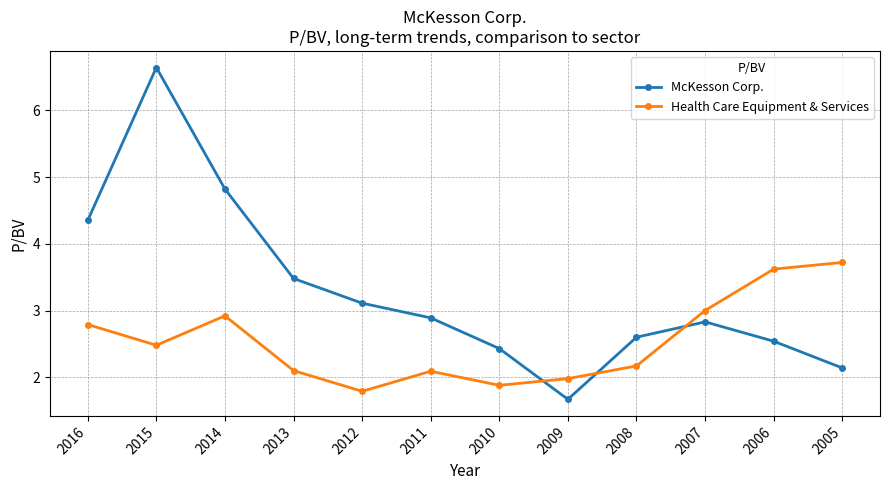

At which category is the sum across all series the highest?

2015